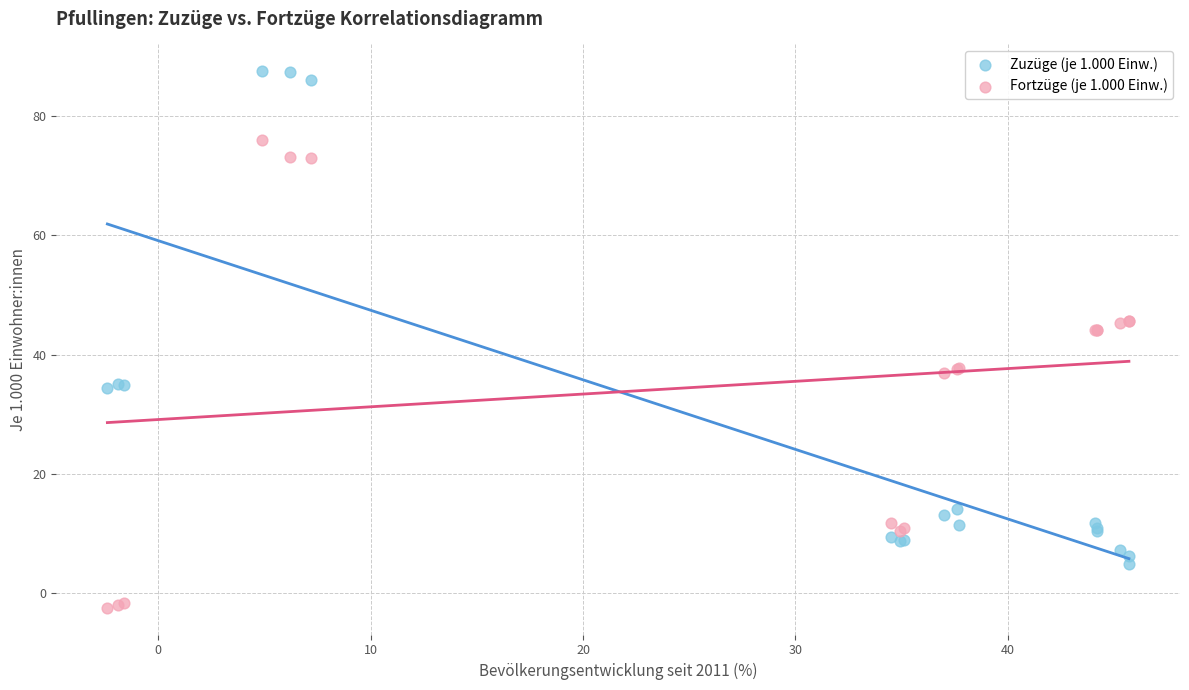

What is the X range (max minus min) for the scatter plot?

48.1